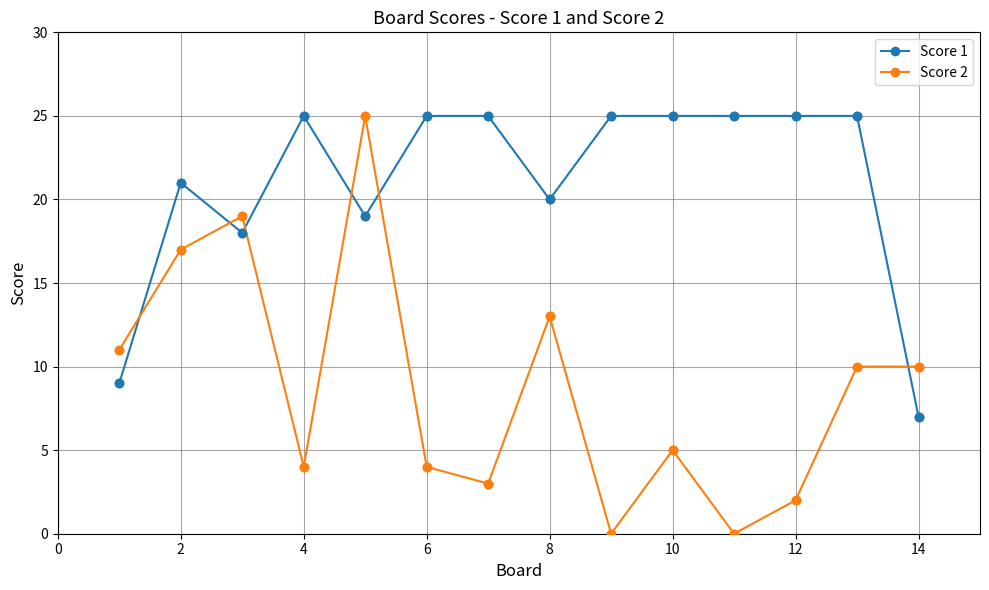

Which series has the largest total across all categories?

Score 1